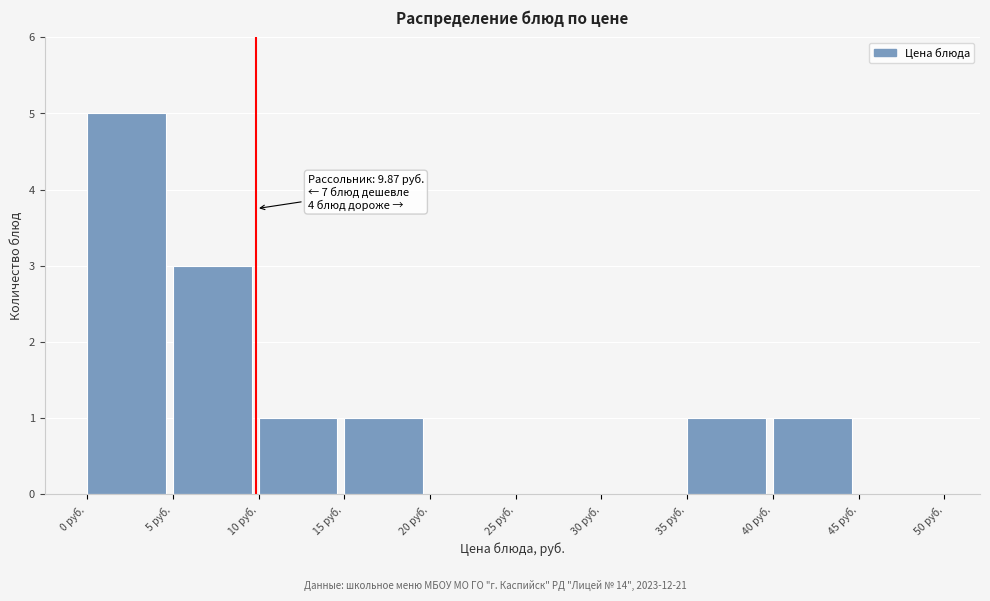

Which range on the x-axis has the tallest bar?

0 to 5